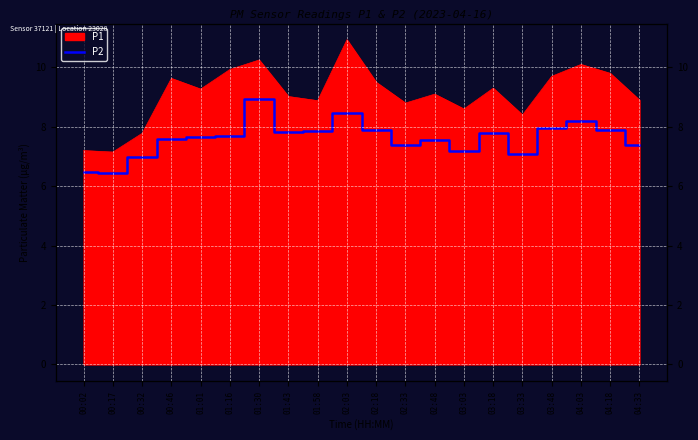

What is the difference between the maximum and second lowest values?

2.5